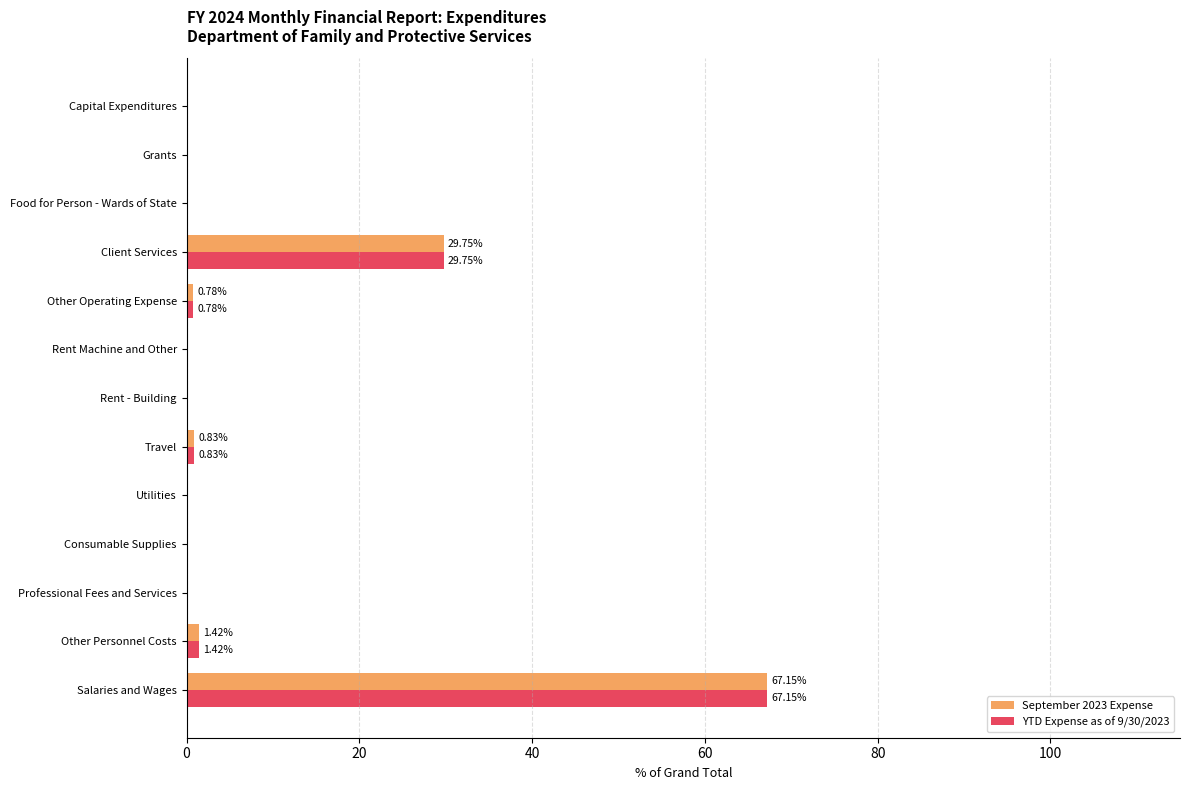

What is the sum of all September 2023 Expense values?

100.0